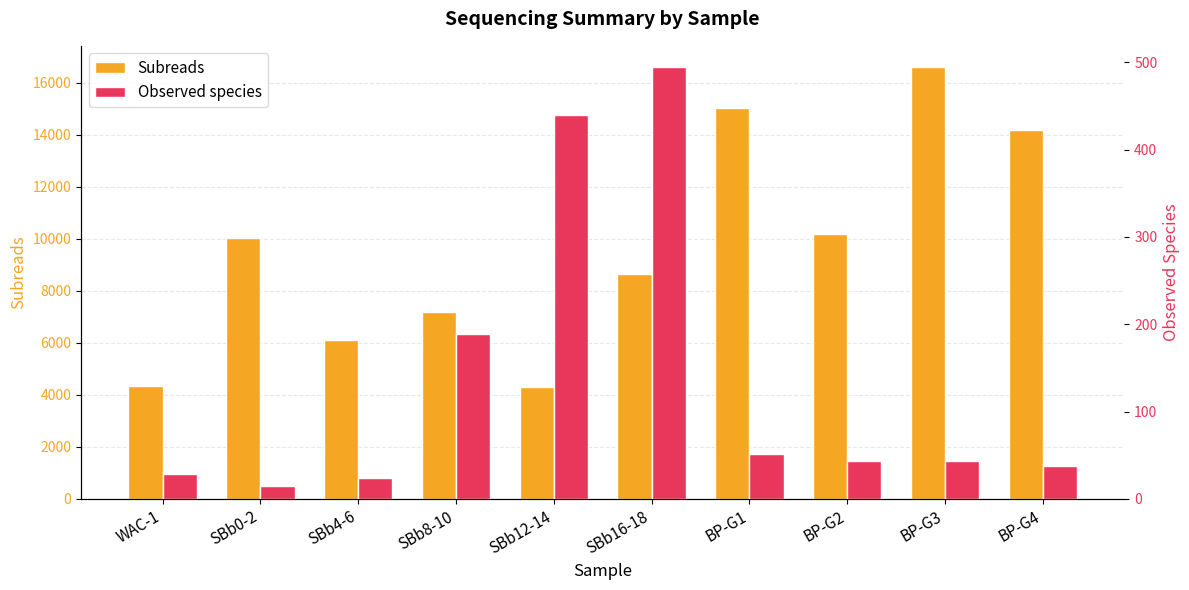

Read the Subreads value at WAC-1, to the nearest 100.

4400